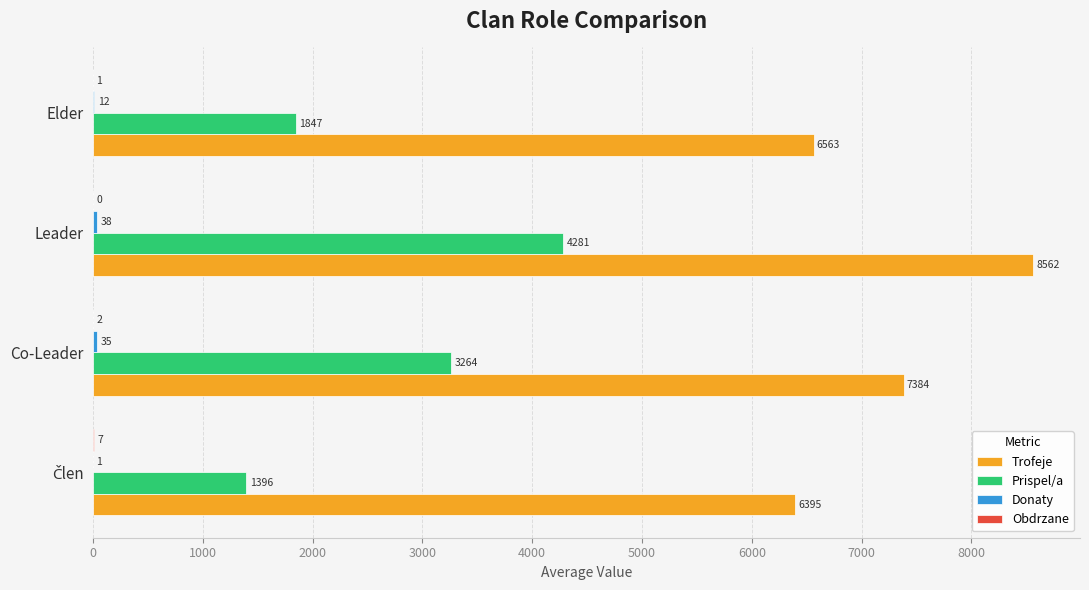

At which category is the sum across all series the highest?

Leader